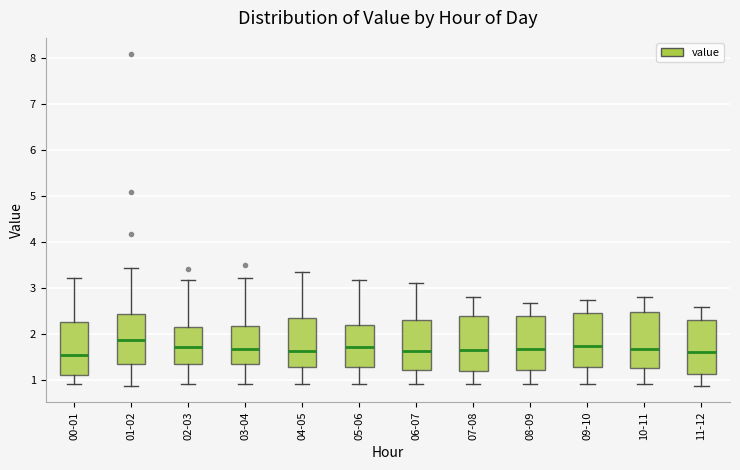

Reading left to right, read every box against the y-axis: the position of its median line, the range the box covers, and the ends of its whiskers. The values are not printed on the chart, so give them approximately, as read against the axis.

00-01: median 1.5, box 1.1 to 2.2, whiskers 0.9 to 3.2
01-02: median 1.9, box 1.4 to 2.4, whiskers 0.9 to 3.4
02-03: median 1.7, box 1.3 to 2.2, whiskers 0.9 to 3.2
03-04: median 1.7, box 1.3 to 2.2, whiskers 0.9 to 3.2
04-05: median 1.6, box 1.3 to 2.3, whiskers 0.9 to 3.3
05-06: median 1.7, box 1.3 to 2.2, whiskers 0.9 to 3.2
06-07: median 1.6, box 1.2 to 2.3, whiskers 0.9 to 3.1
07-08: median 1.7, box 1.2 to 2.4, whiskers 0.9 to 2.8
08-09: median 1.7, box 1.2 to 2.4, whiskers 0.9 to 2.7
09-10: median 1.7, box 1.3 to 2.4, whiskers 0.9 to 2.7
10-11: median 1.7, box 1.3 to 2.5, whiskers 0.9 to 2.8
11-12: median 1.6, box 1.1 to 2.3, whiskers 0.9 to 2.6